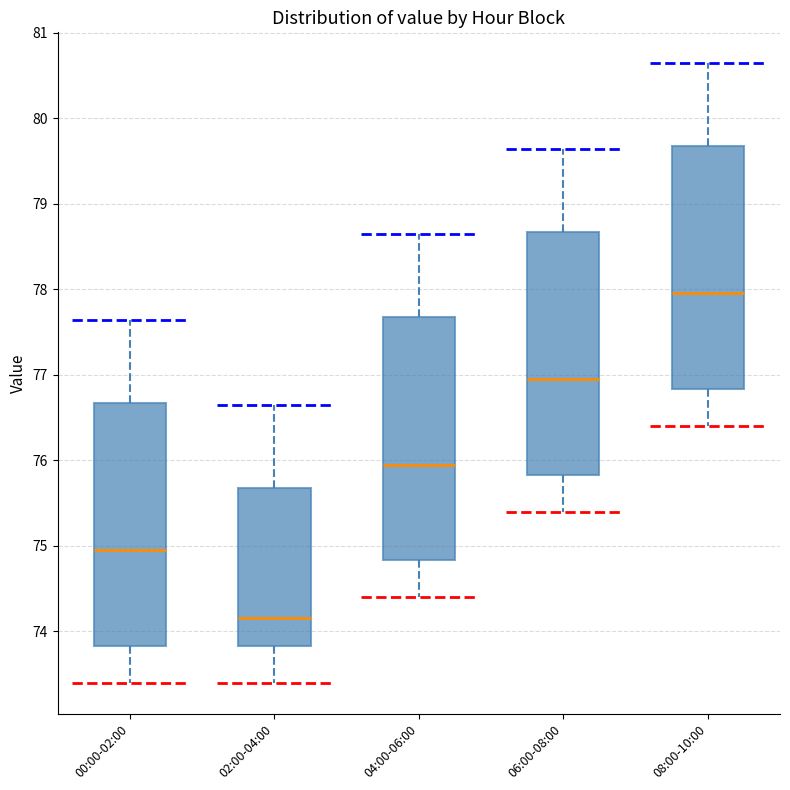

Reading left to right, read every box against the y-axis: the position of its median line, the range the box covers, and the ends of its whiskers. The values are not printed on the chart, so give them approximately, as read against the axis.

00:00-02:00: median 75.0, box 73.8 to 76.7, whiskers 73.4 to 77.6
02:00-04:00: median 74.2, box 73.8 to 75.7, whiskers 73.4 to 76.6
04:00-06:00: median 76.0, box 74.8 to 77.7, whiskers 74.4 to 78.6
06:00-08:00: median 77.0, box 75.8 to 78.7, whiskers 75.4 to 79.6
08:00-10:00: median 78.0, box 76.8 to 79.7, whiskers 76.4 to 80.6